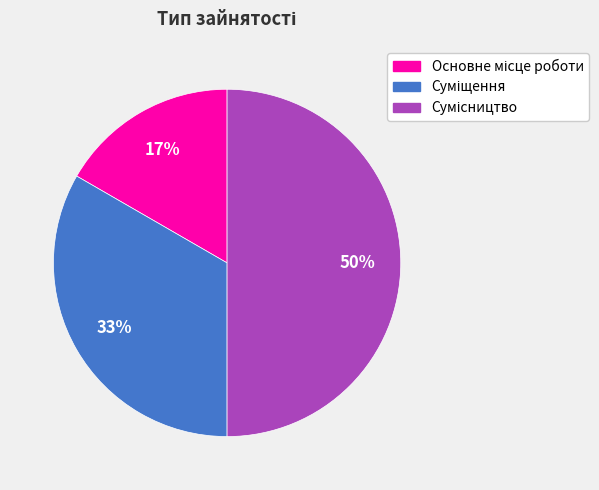

How many segments does this pie chart have?

3